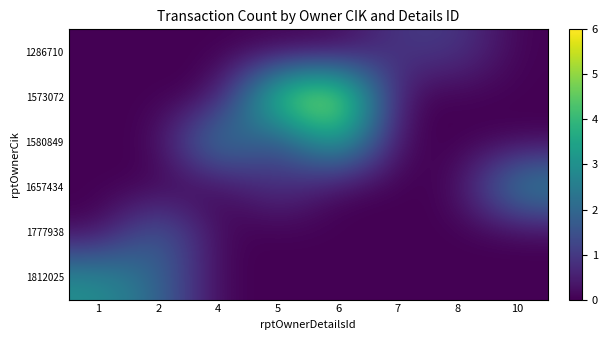

Reading left to right, extract all data points from this chart.

1286710: 1=0	2=0	4=0	5=0	6=0	7=1	8=1	10=0
1573072: 1=0	2=0	4=0	5=5	6=6	7=0	8=0	10=0
1580849: 1=0	2=0	4=3	5=1	6=4	7=0	8=0	10=0
1657434: 1=0	2=0	4=0	5=1	6=0	7=0	8=0	10=3
1777938: 1=0	2=2	4=0	5=0	6=0	7=0	8=0	10=0
1812025: 1=3	2=2	4=0	5=0	6=0	7=0	8=0	10=0